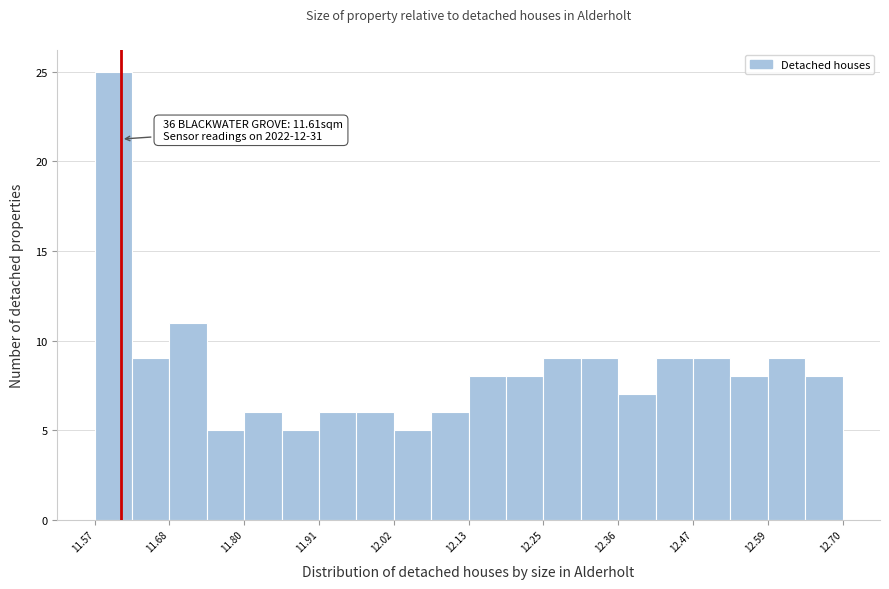

Read against the x-axis, roughly where is the centre of the tallest bar?

11.60